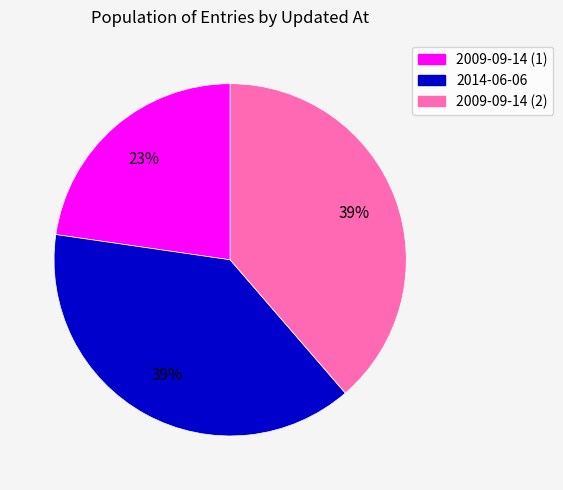

To the nearest percent, what is the difference between the largest and smallest slice percentages?

16%